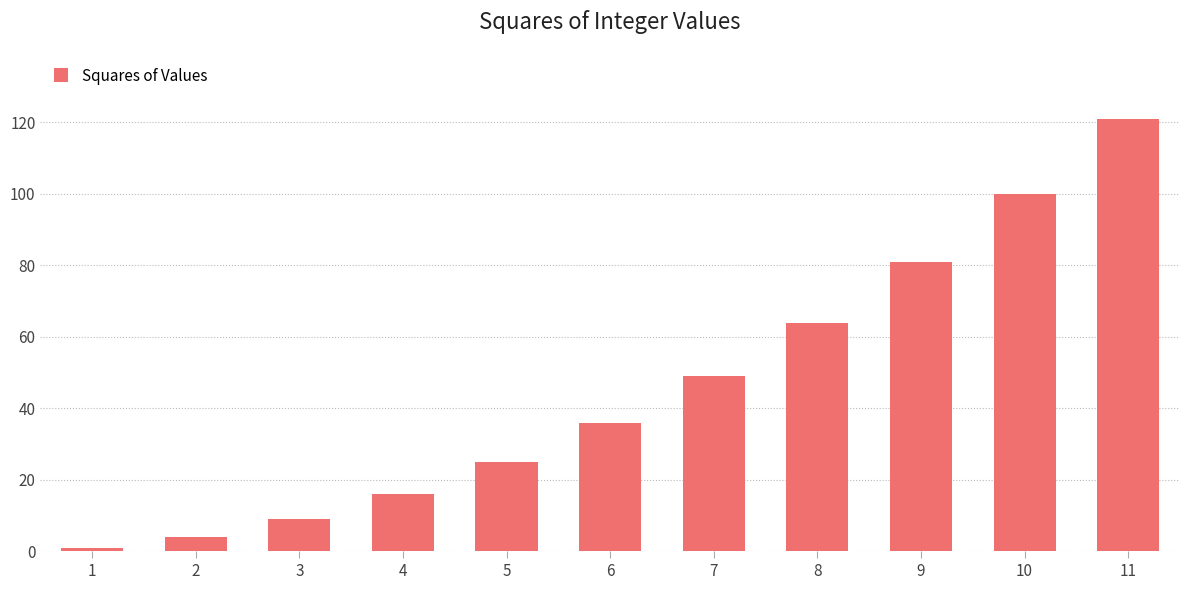

List the labels in order of value, largest first.

11, 10, 9, 8, 7, 6, 5, 4, 3, 2, 1